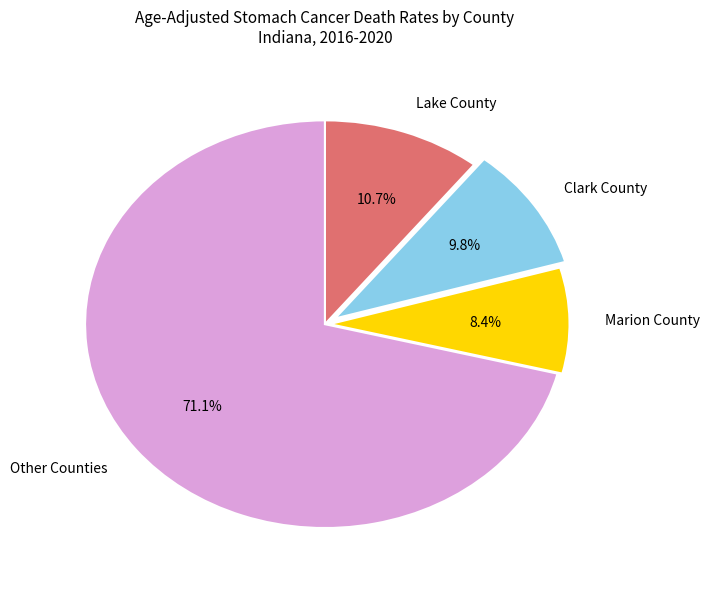

To the nearest percent, what is the difference between the largest and smallest slice percentages?

63%